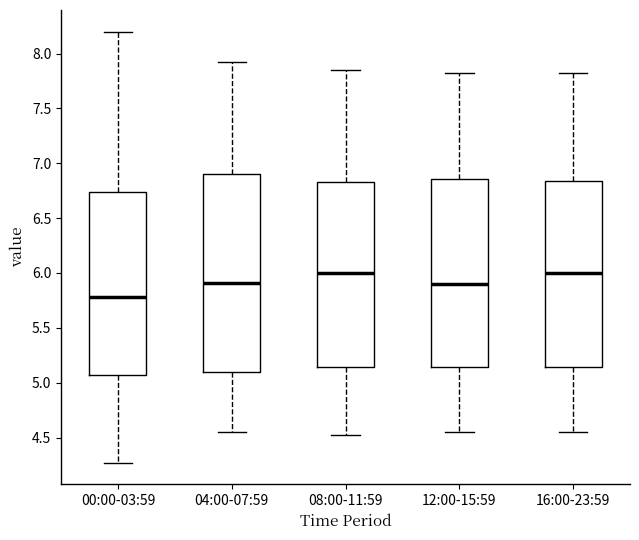

Comparing the boxes themselves (not the whiskers), which one is the tallest?

04:00-07:59